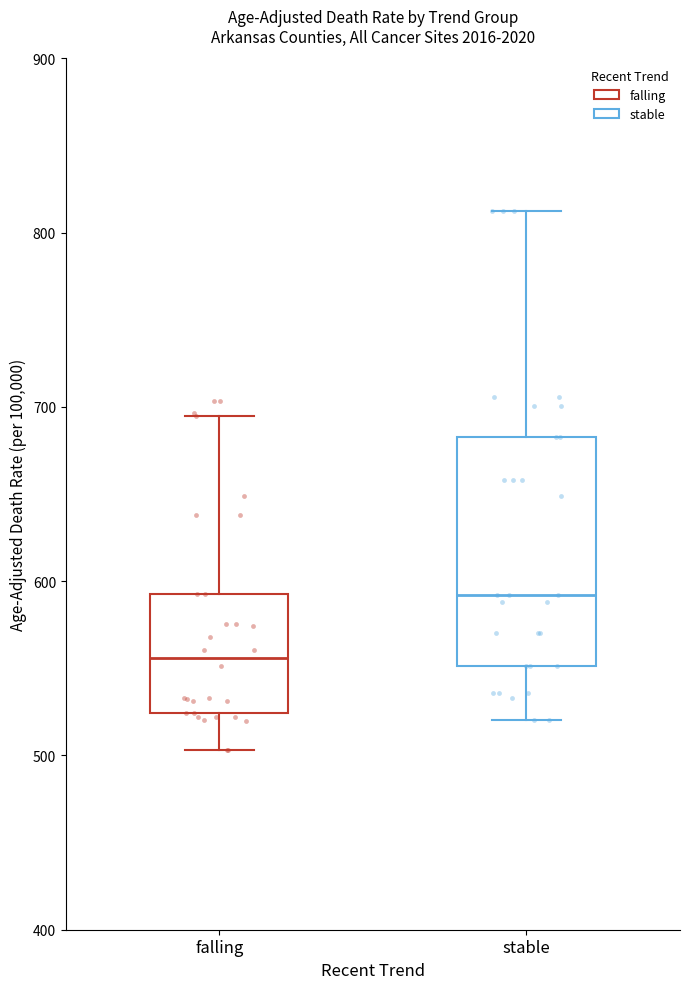

Reading left to right, read every box against the y-axis: the position of its median line, the range the box covers, and the ends of its whiskers. The values are not printed on the chart, so give them approximately, as read against the axis.

falling: median 560, box 520 to 590, whiskers 500 to 700
stable: median 590, box 550 to 680, whiskers 520 to 810